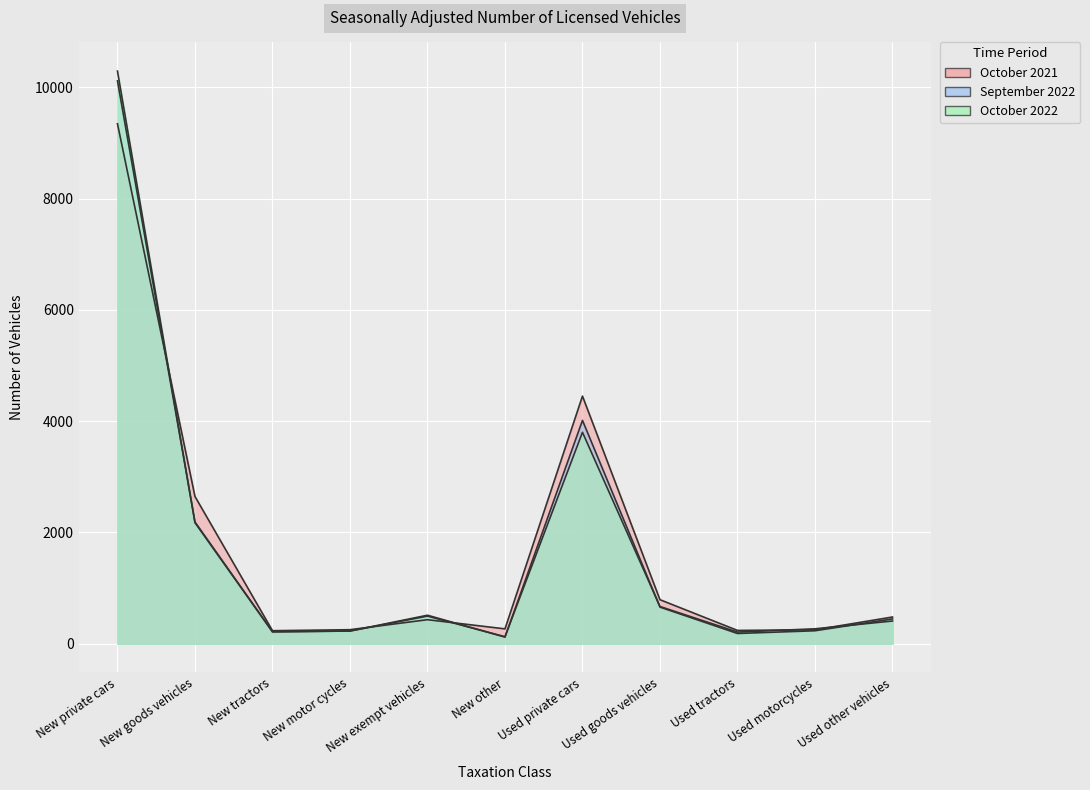

Where does the September 2022 series first go above 447?

New private cars